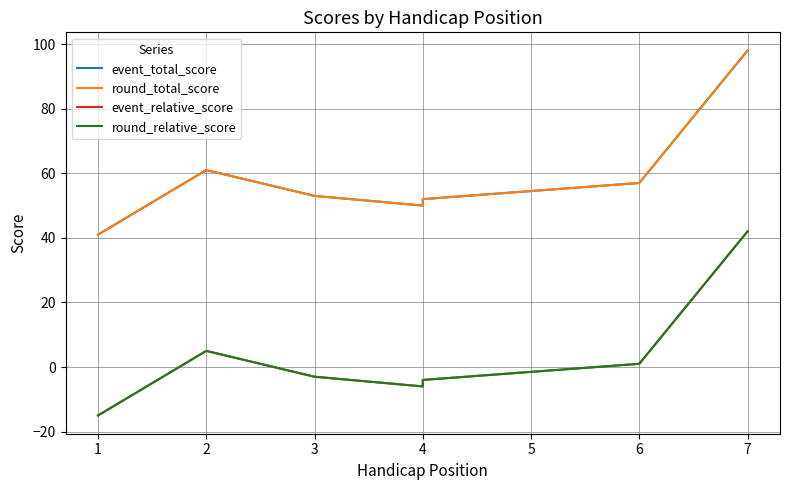

How many lines are shown in the chart?

4